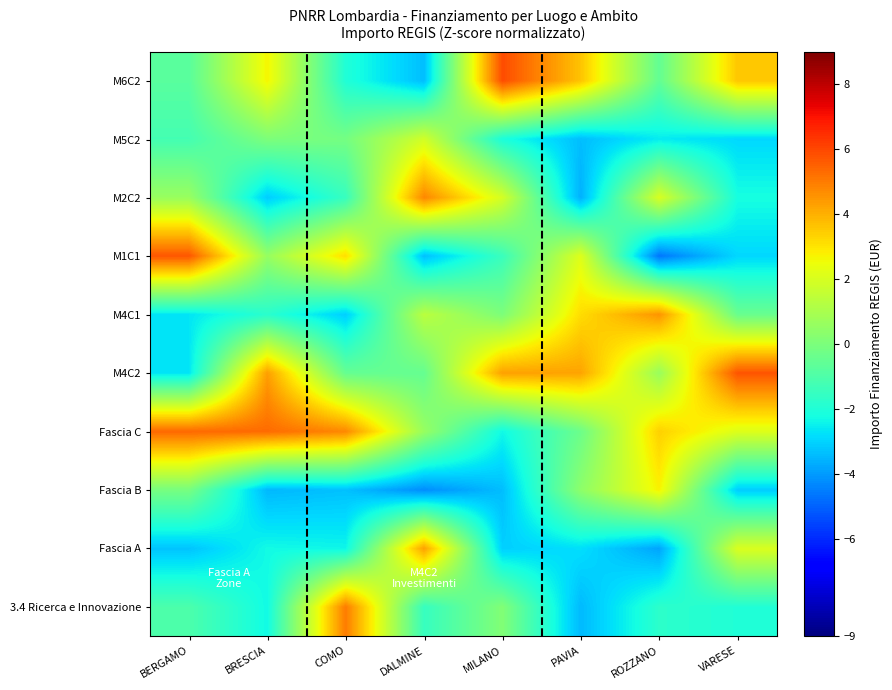

Rank the series at ROZZANO from highest to lowest value.

M4C1, Fascia C, Fascia B, M2C2, M4C2, M6C2, 3.4 Ricerca e Innovazione, M5C2, Fascia A, M1C1